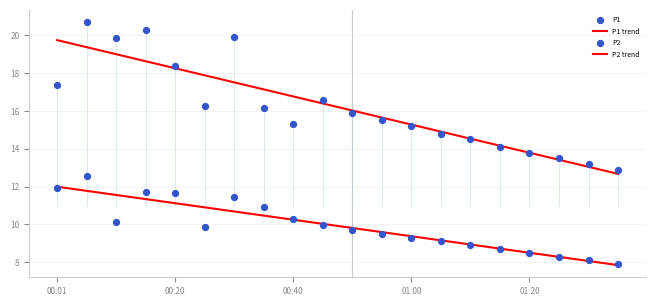

At how many categories does at least one series exceed 8?

20